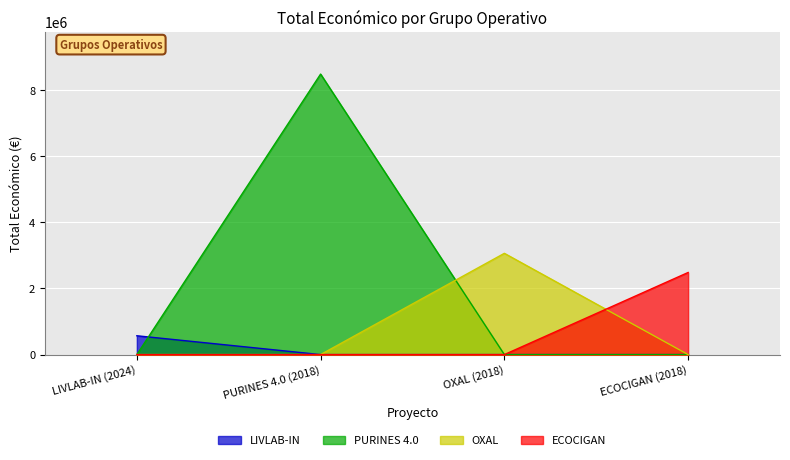

What is the value of the 1st point from the left?

569416